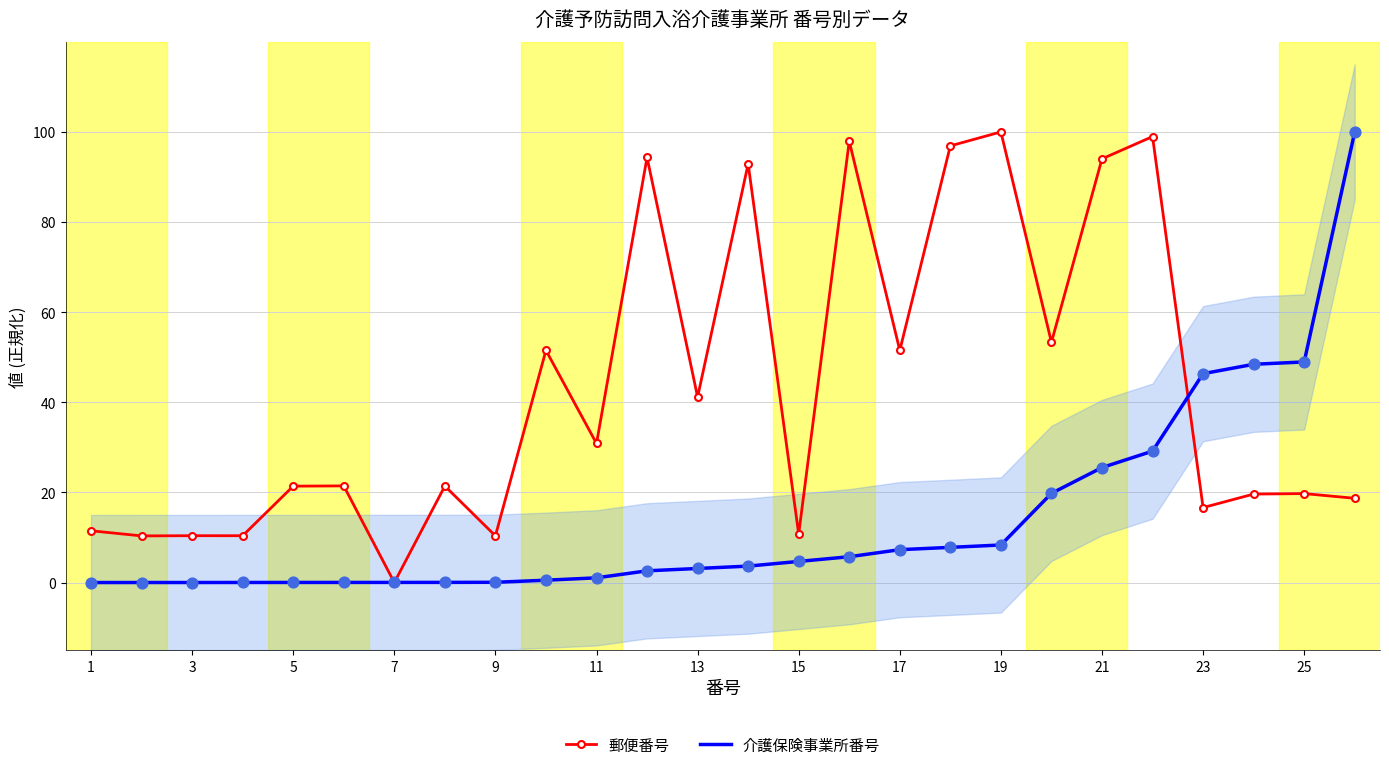

Which series contains the highest Y value?

郵便番号